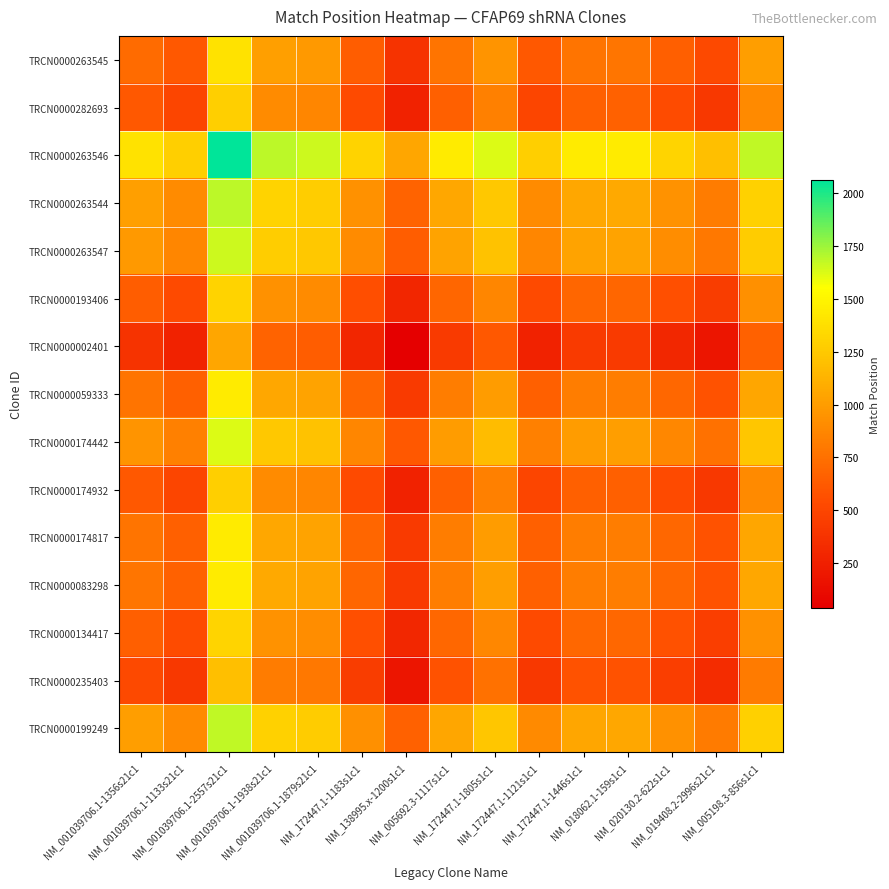

How many categories are shown in the chart?

15